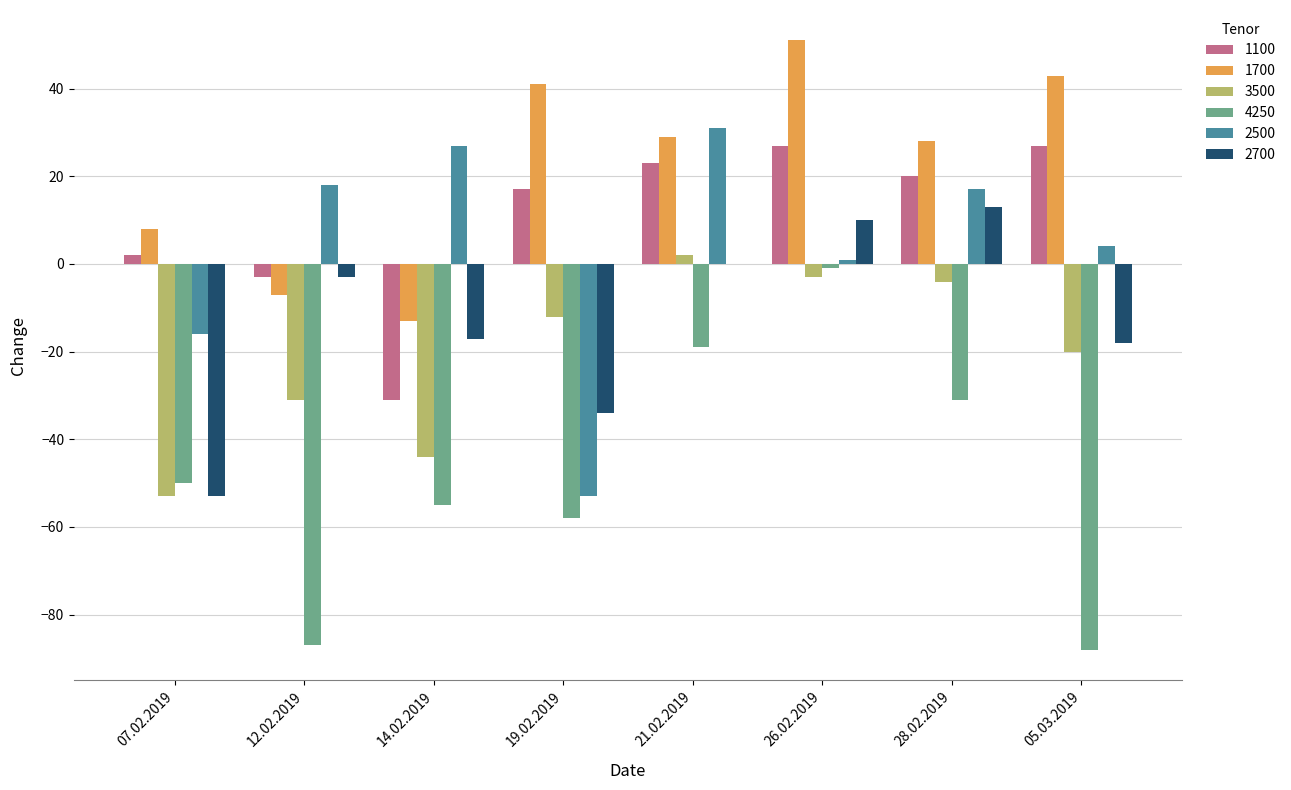

Is it true that 3500 equals 2 at 21.02.2019?

True